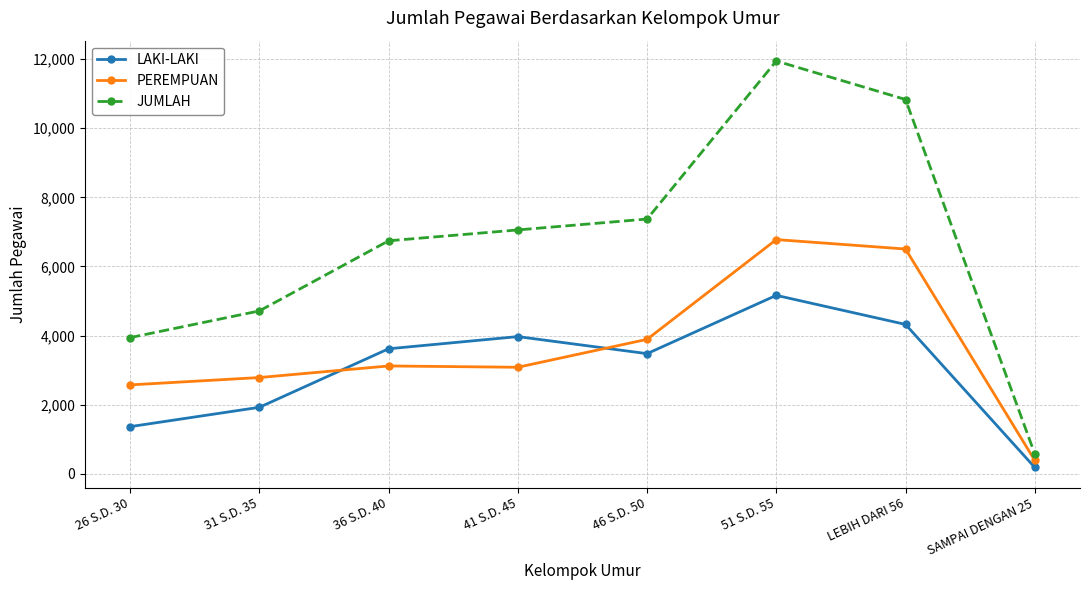

What is the difference between the JUMLAH values at 31 S.D. 35 and 36 S.D. 40?

2028